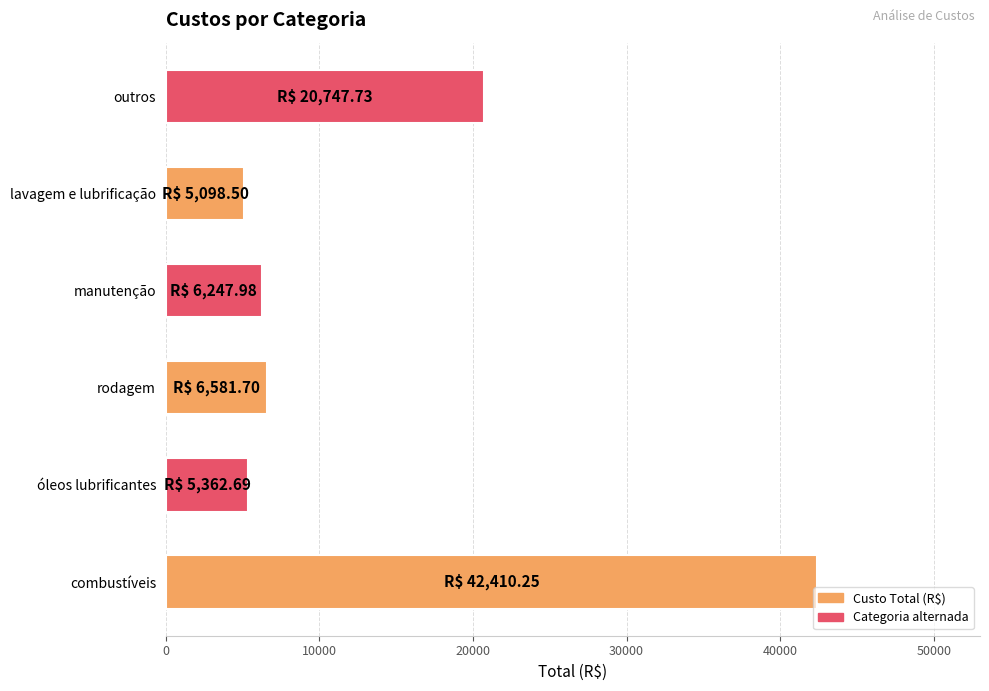

What is the sum of the values at óleos lubrificantes and lavagem e lubrificação?

10461.2